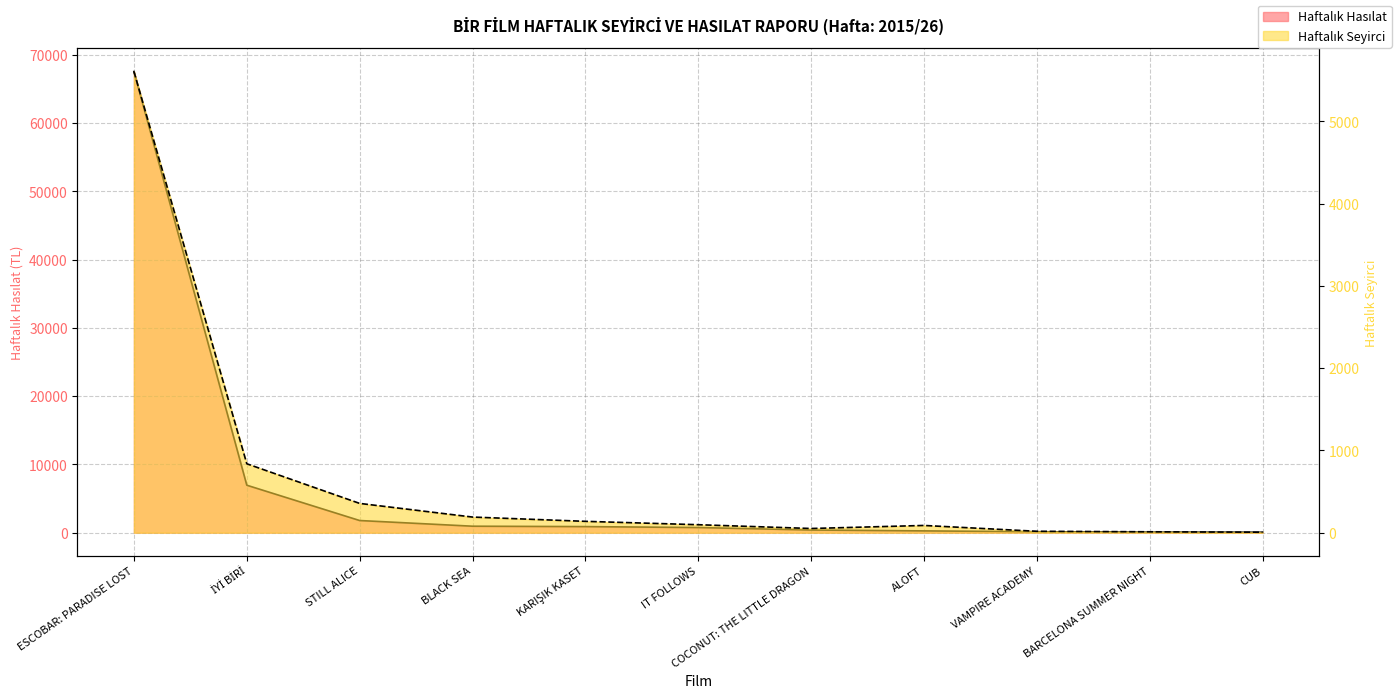

Reading left to right, list all the values displayed in this chart.

Haftalık Hasılat: 67551.0	6954.9	1782.0	950.4	891.0	755.0	394.0	264.0	138.0	71.0	59.0
Haftalık Seyirci: 5607.0	838.0	356.0	190.0	138.0	97.0	51.0	88.0	17.0	11.0	6.0